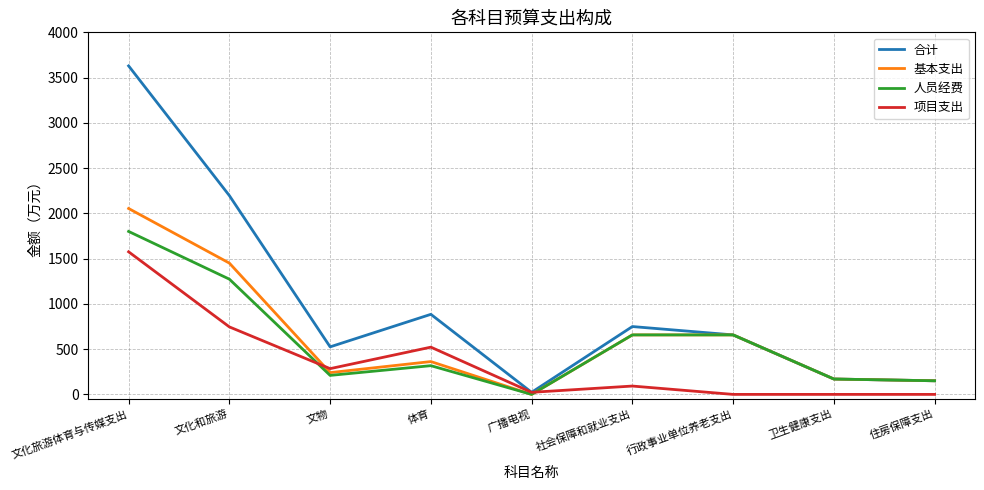

What are all the series names shown in the legend?

合计, 基本支出, 人员经费, 项目支出